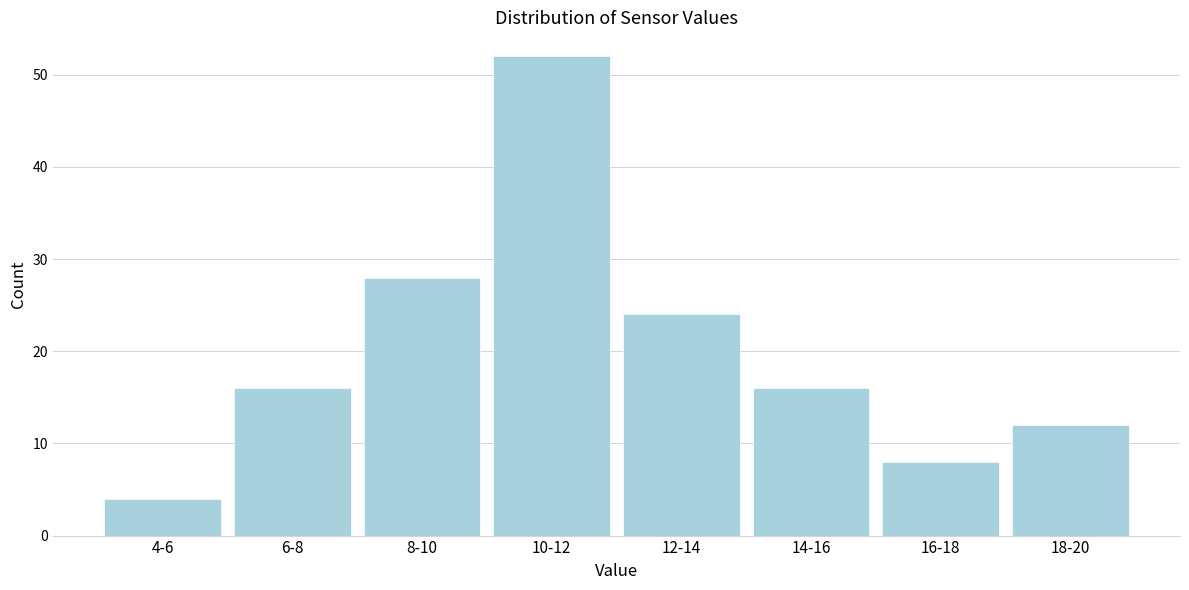

Reading right to left, list all the values displayed in this chart.

18-20=12	16-18=8	14-16=16	12-14=24	10-12=52	8-10=28	6-8=16	4-6=4